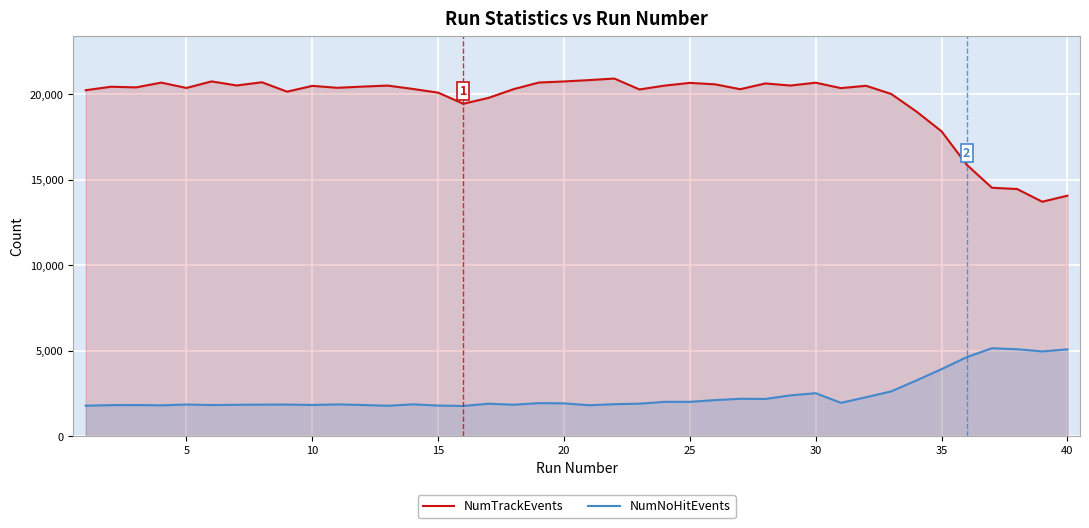

Rank the series by their average value, from highest to lowest.

NumTrackEvents, NumNoHitEvents